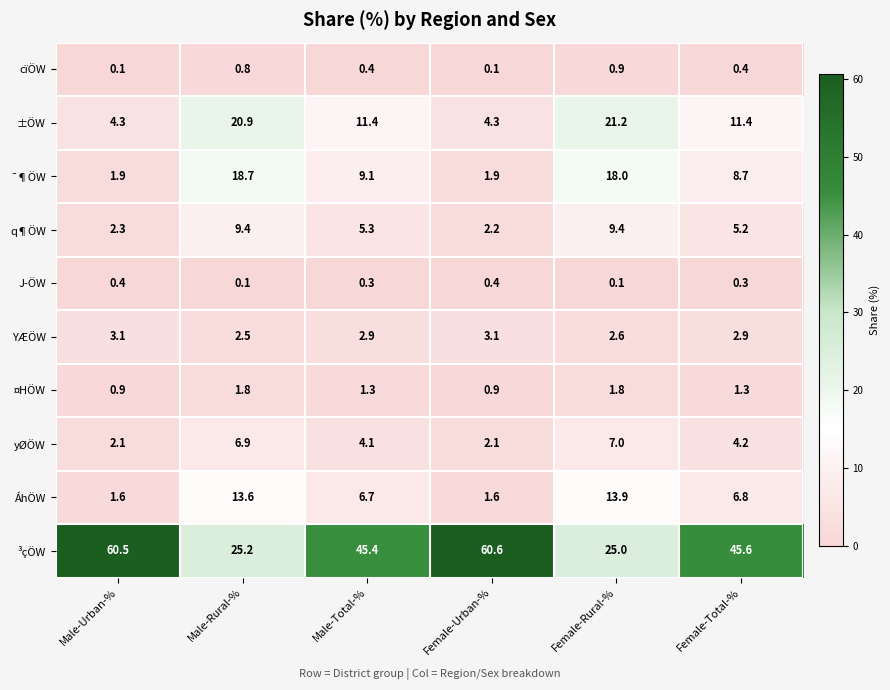

What is the average value of the ¤HÖW series?

1.3